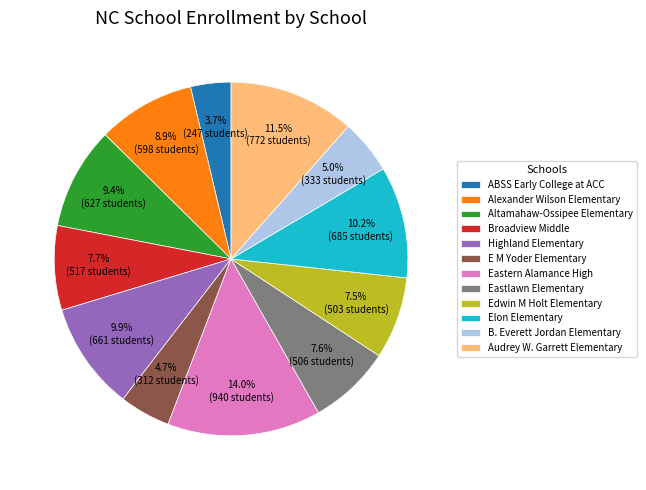

Approximately how many times larger is the value at Altamahaw-Ossipee Elementary compared to E M Yoder Elementary?

2.0